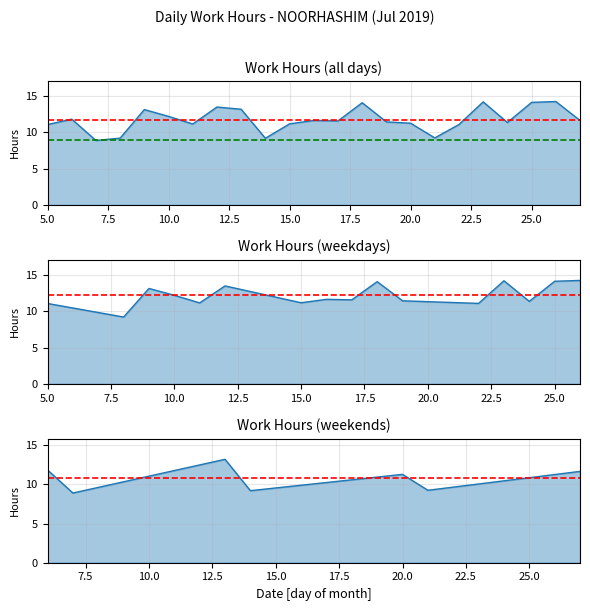

True or false: the data has more than 1 interior local peaks.

True